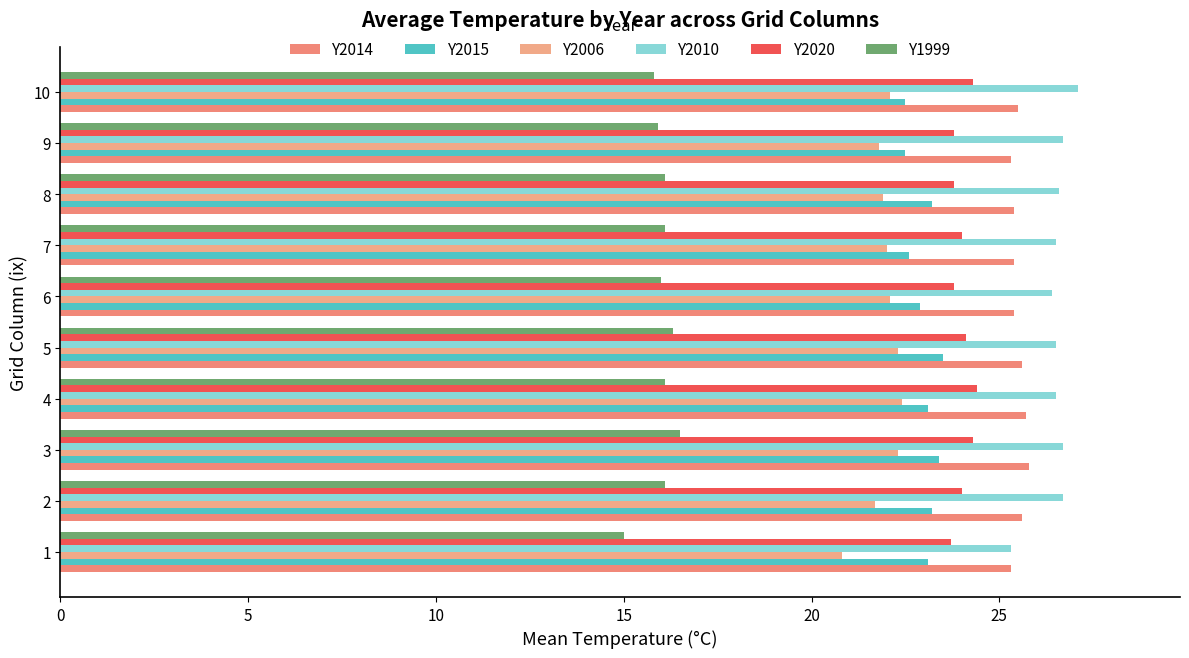

What is the spread (max minus min) of values at 10?

11.3